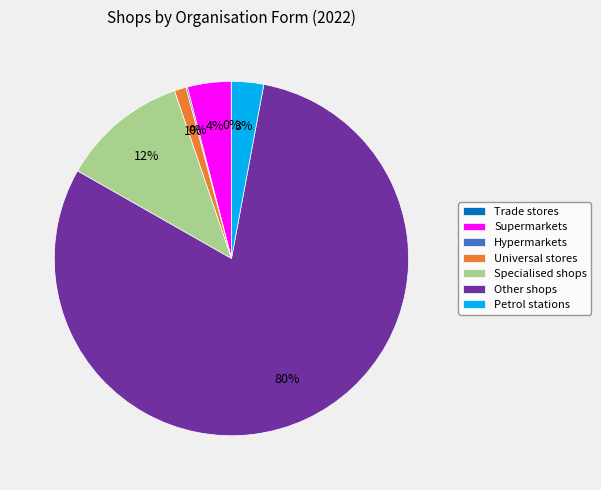

True or false: Specialised shops accounts for 1% of the total.

False